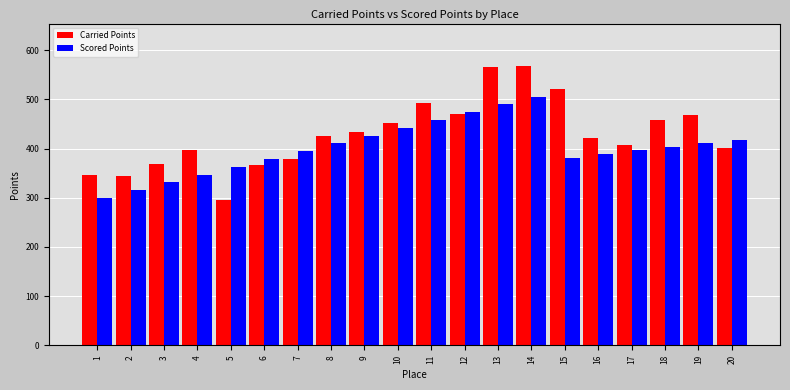

Read the Carried Points value at 17.

406.1